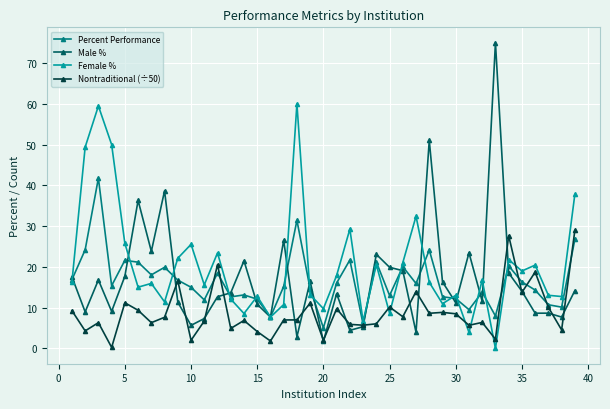

Which series has the largest range (max minus min)?

Male %